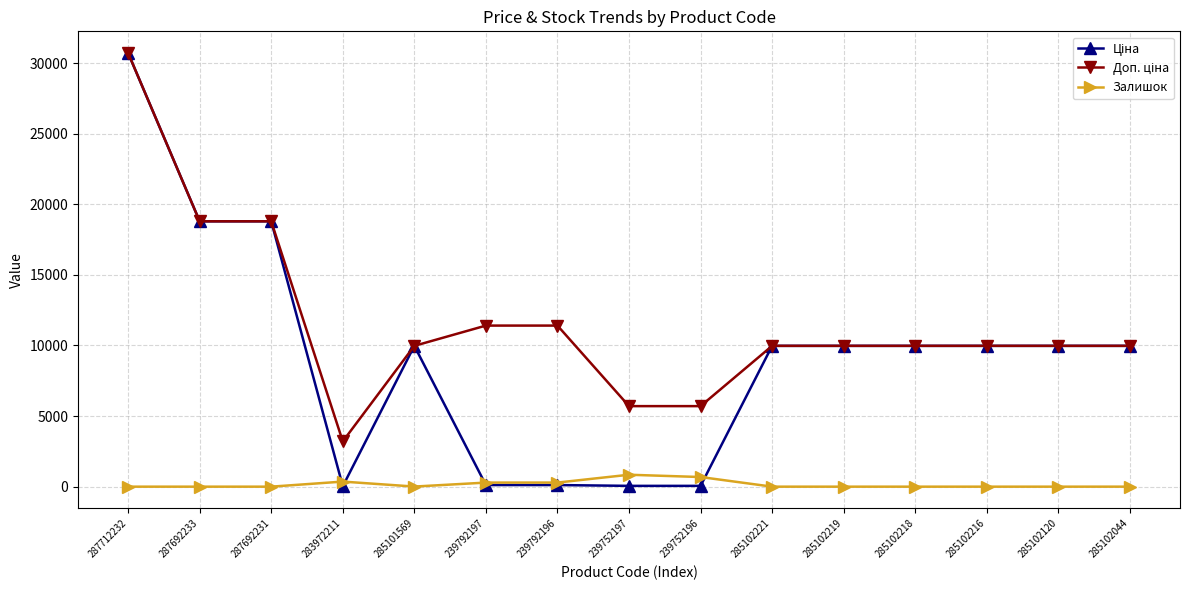

The value of Залишок at 287712232 is 0.0. True or false?

True